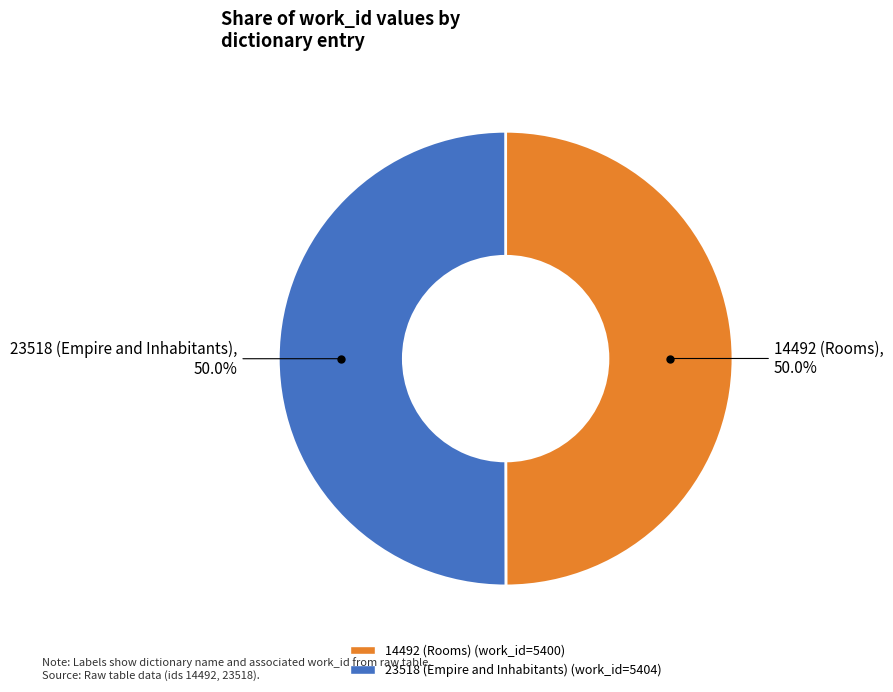

Approximately how many times larger is the value at 14492 (Rooms) compared to 23518 (Empire and Inhabitants)?

1.0